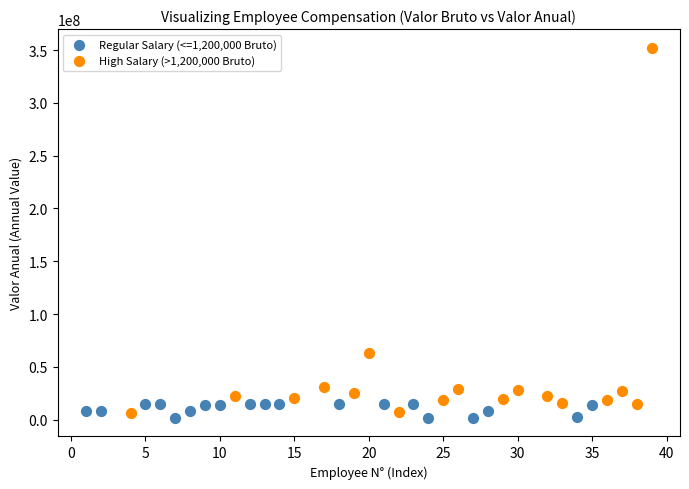

Which series reaches the maximum Y coordinate?

High Salary (>1,200,000 Bruto)